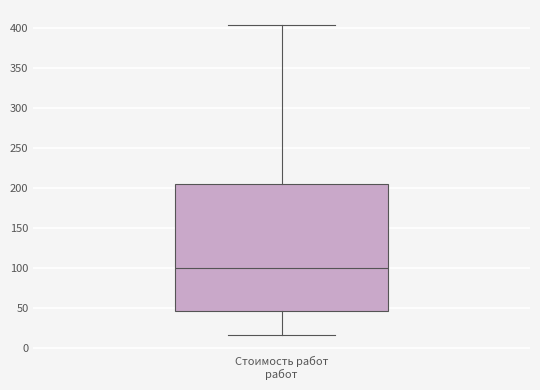

Where does the median line of the box for Стоимость работ работ sit on the y-axis? The values are not printed on the chart, so give them approximately, as read against the axis.

100